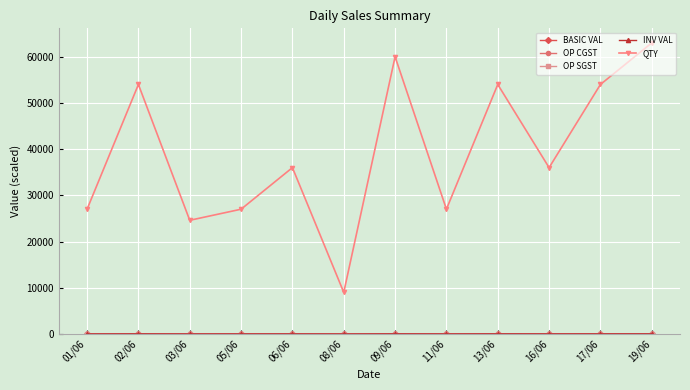

At which label does QTY first exceed 36000?

02/06